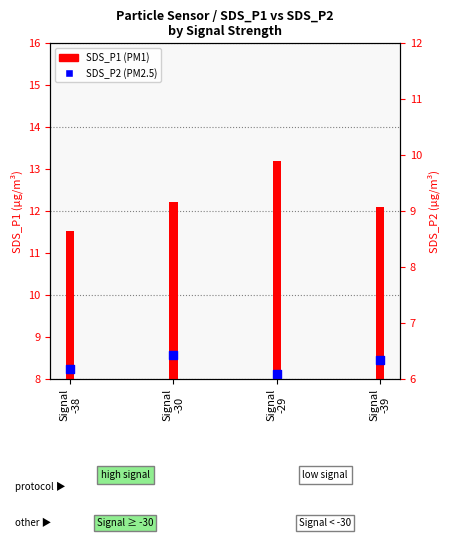

Which series contains the highest Y value?

SDS_P1